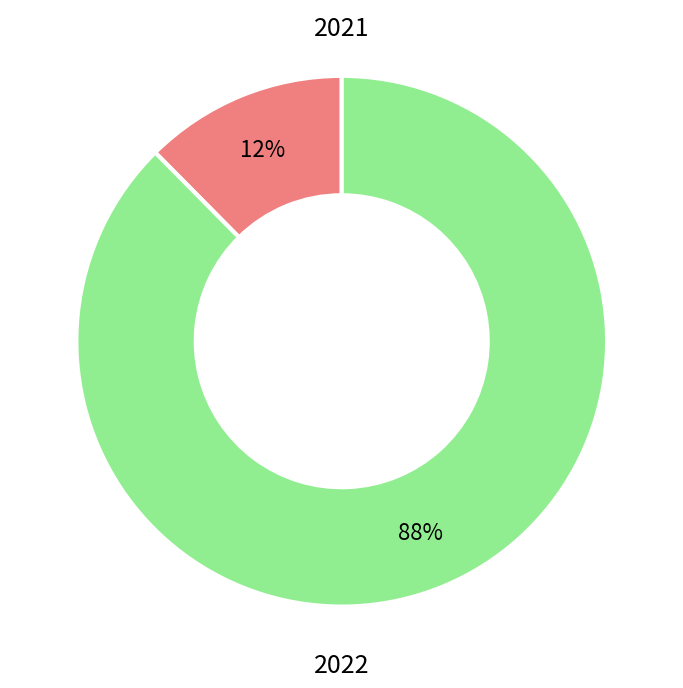

How many segments does this pie chart have?

2